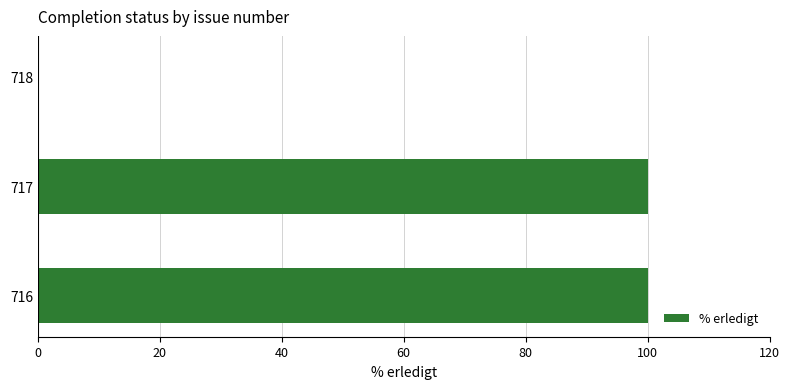

True or false: the data shows 37 at 718.

False